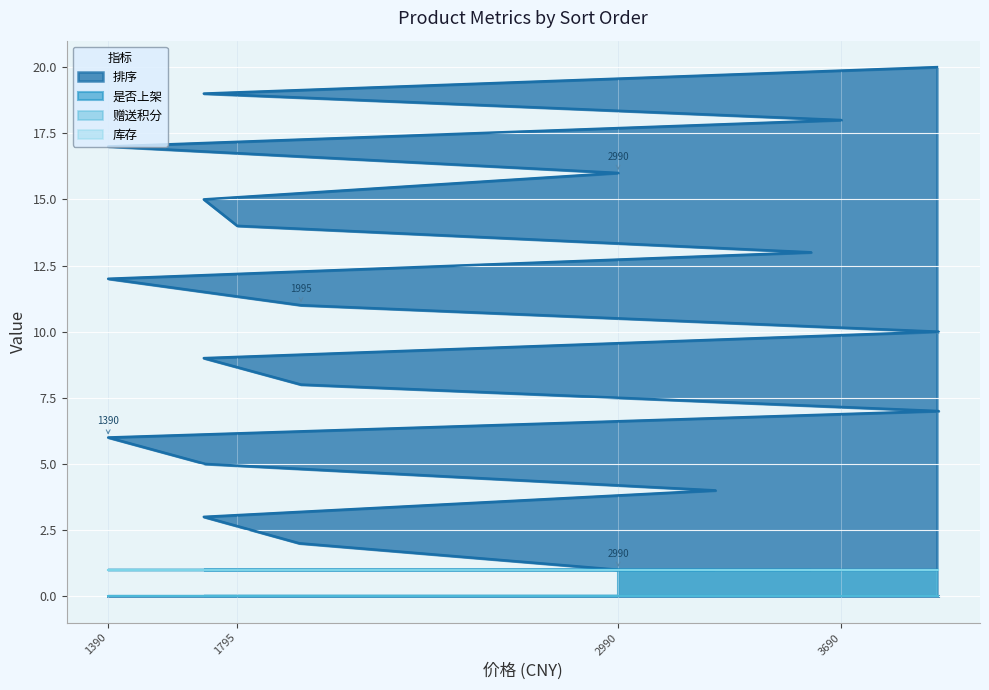

How many distinct data groups are displayed?

4